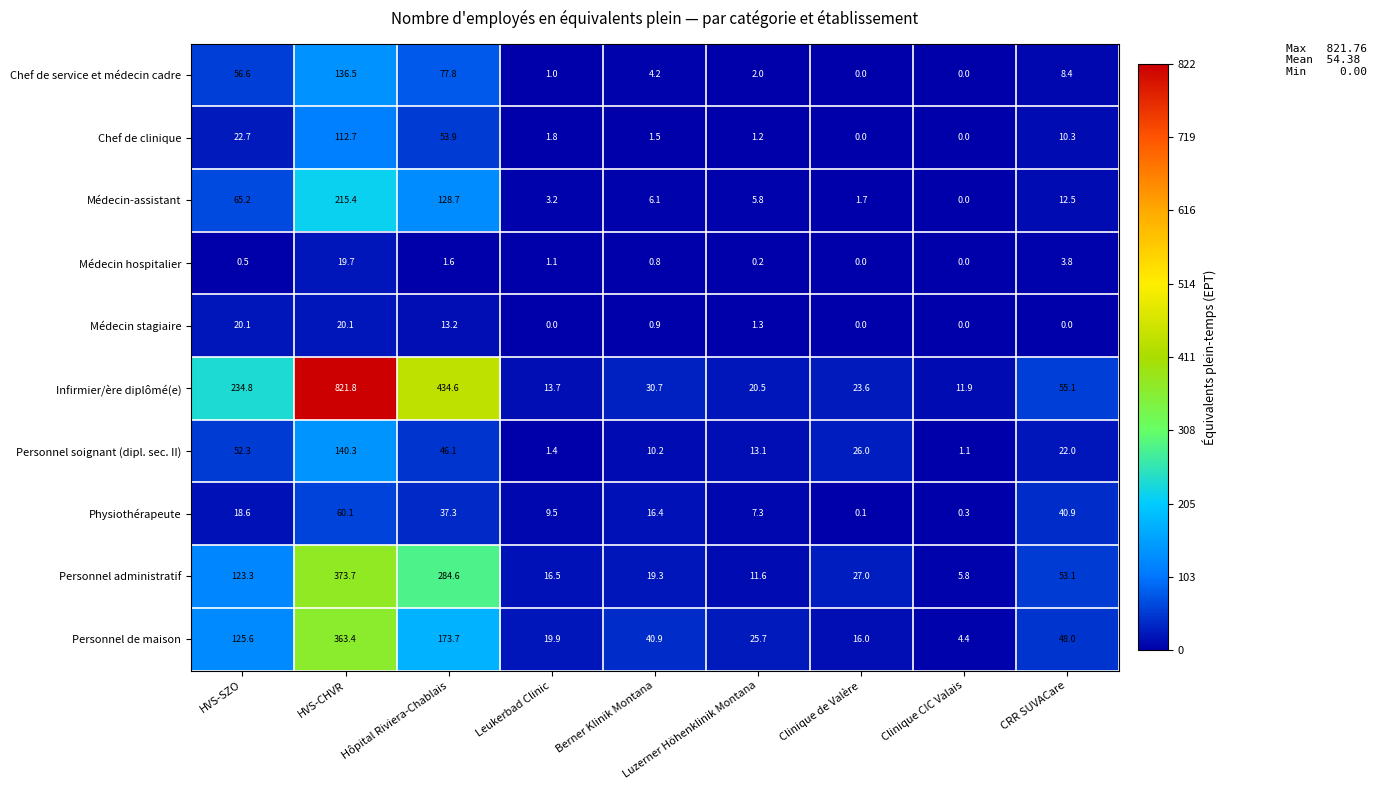

What is the spread (max minus min) of values at HVS-CHVR?

802.1